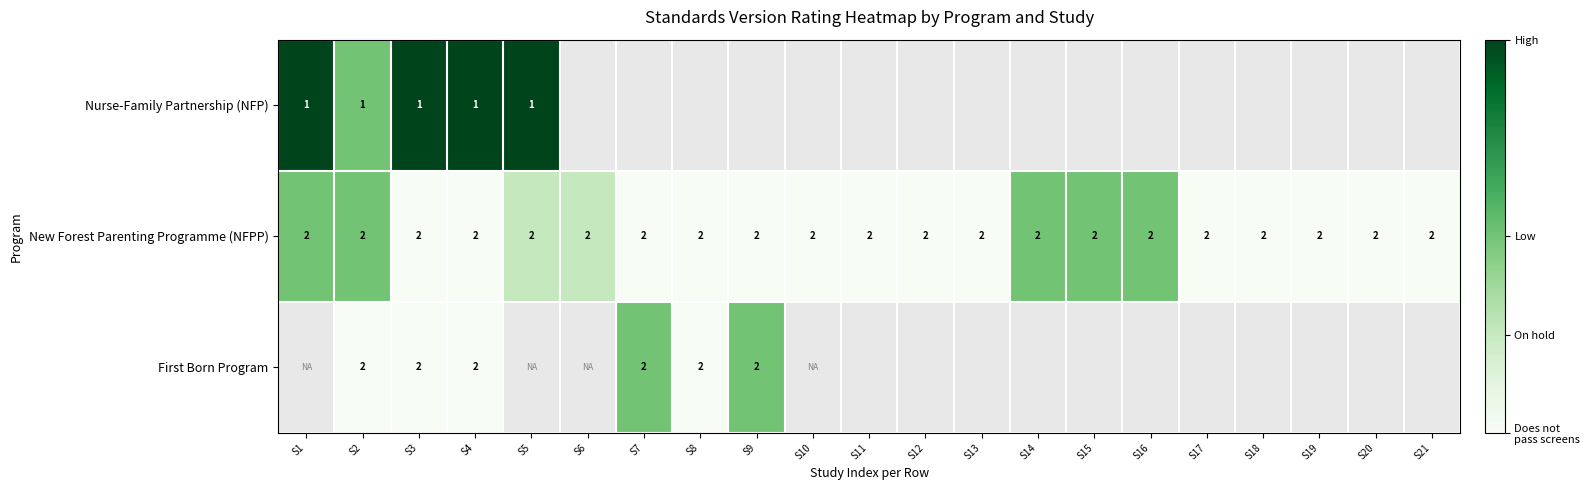

Which category has the lowest value across all series?

S3